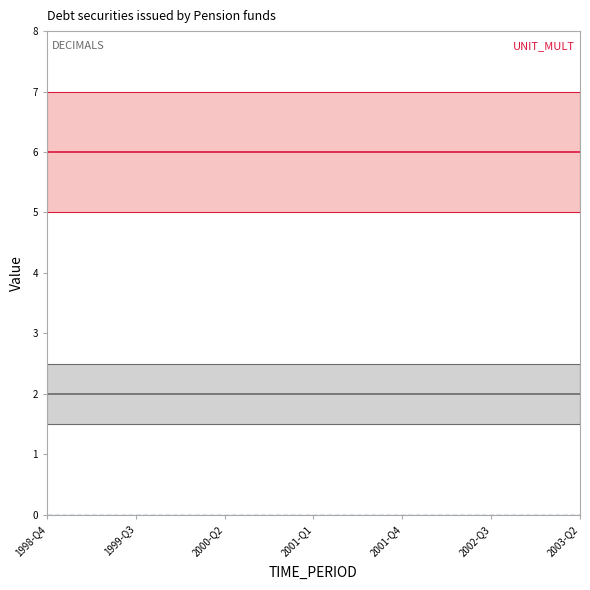

What is the minimum value for UNIT_MULT?

6